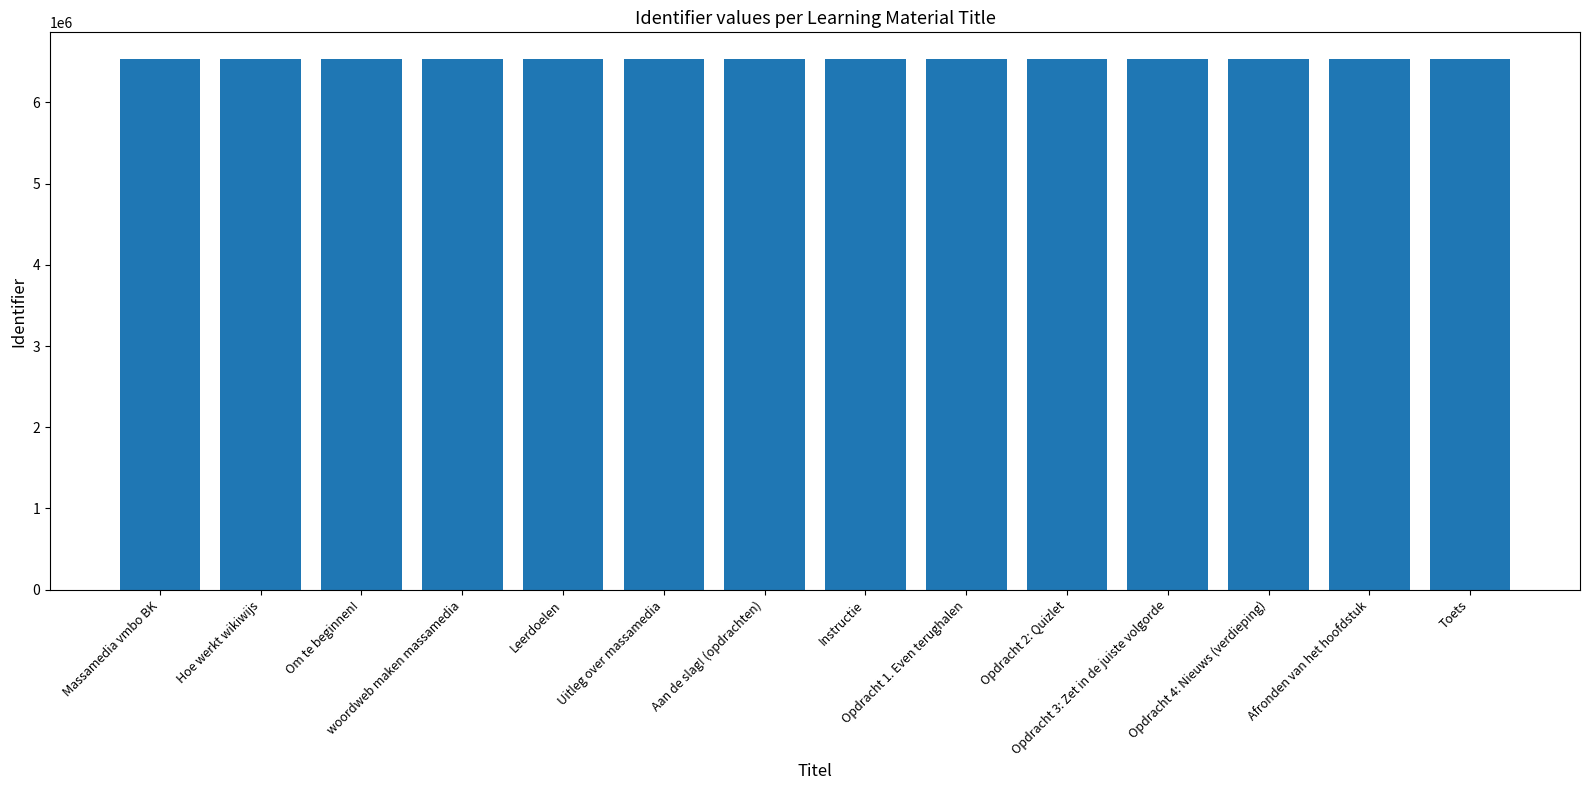

What is the value of the 11th bar from the left?

6535294